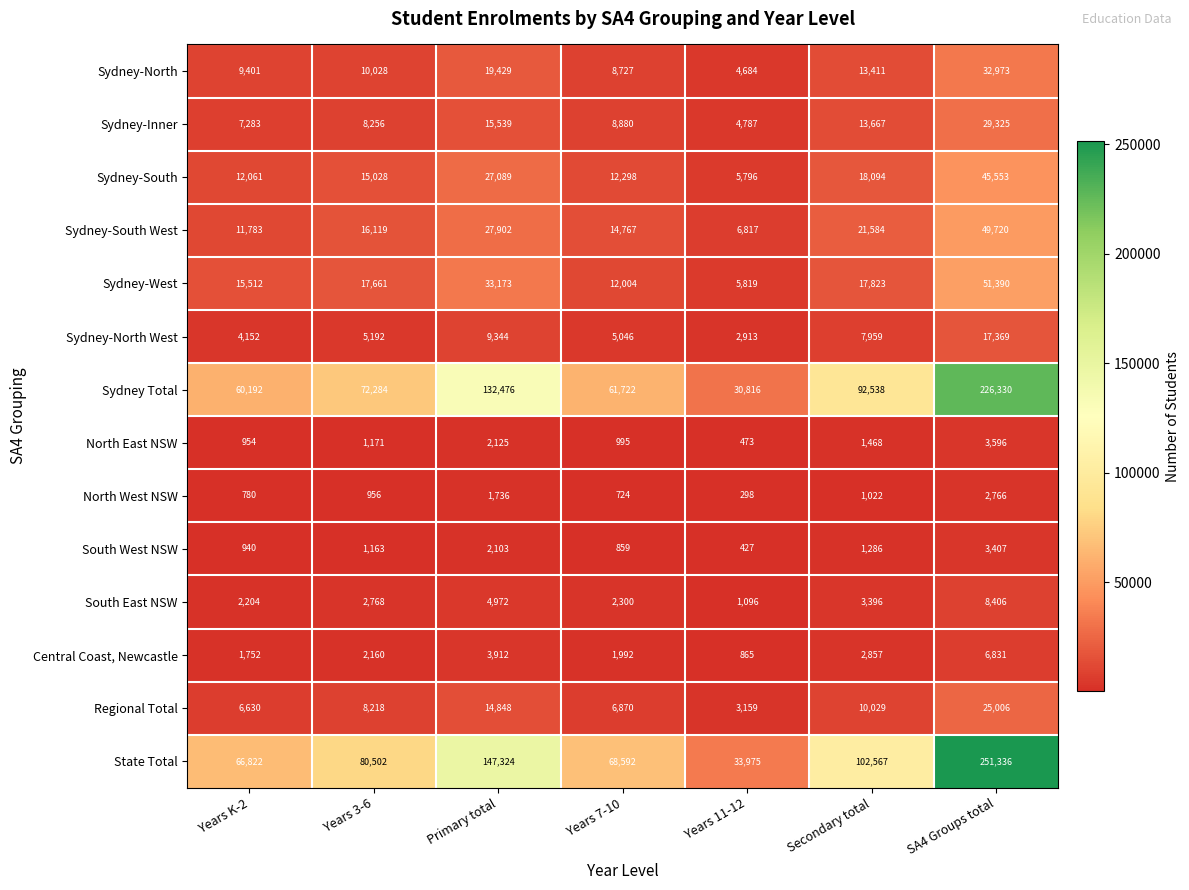

Count the number of categories in the chart.

7